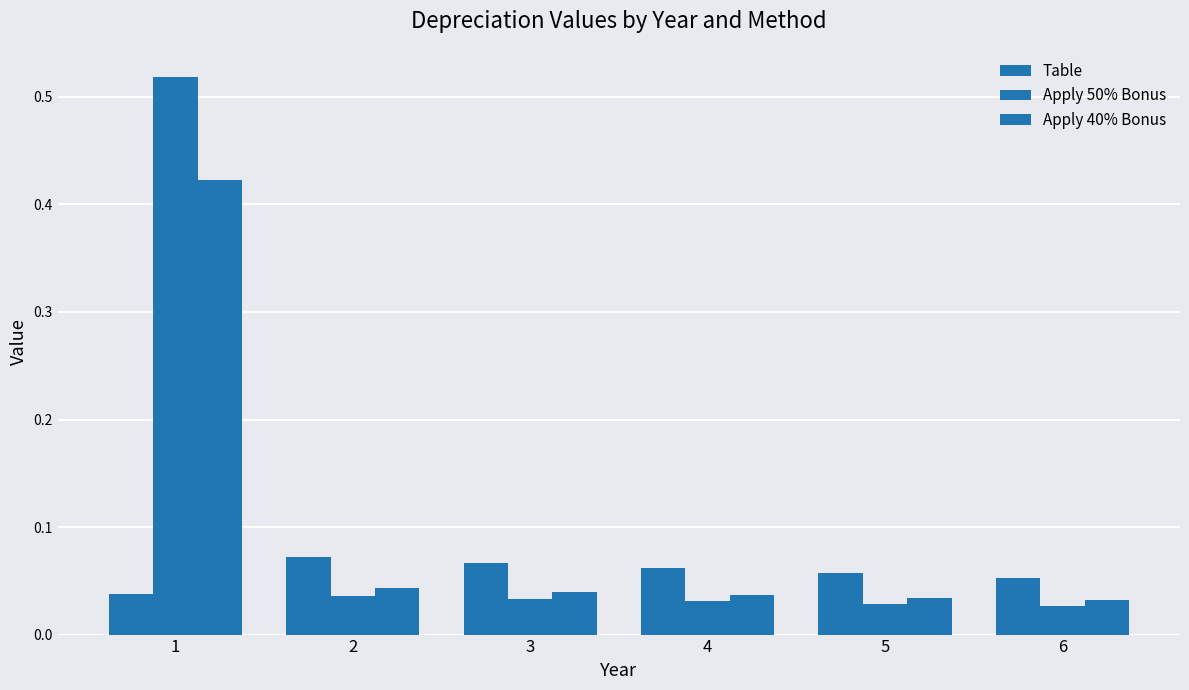

Is the value of Apply 50% Bonus at 2 greater than the value of Table at 5?

No